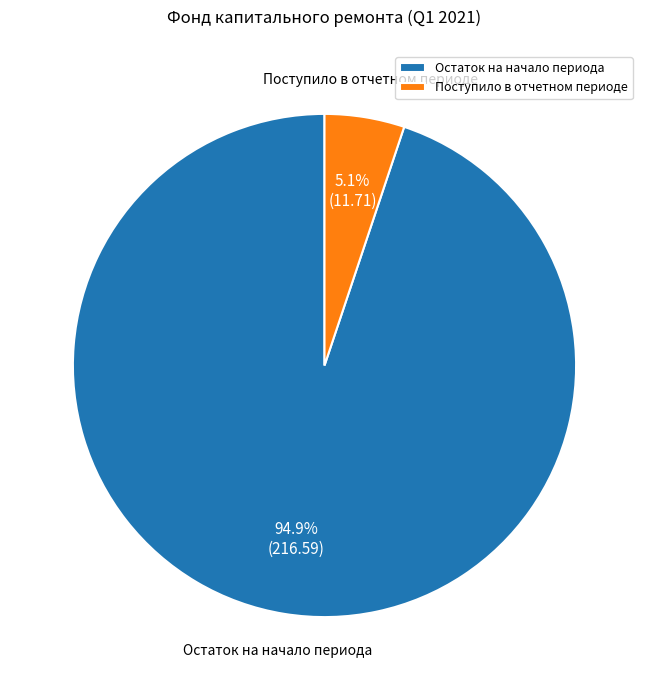

True or false: Остаток на начало периода accounts for 95% of the total.

True